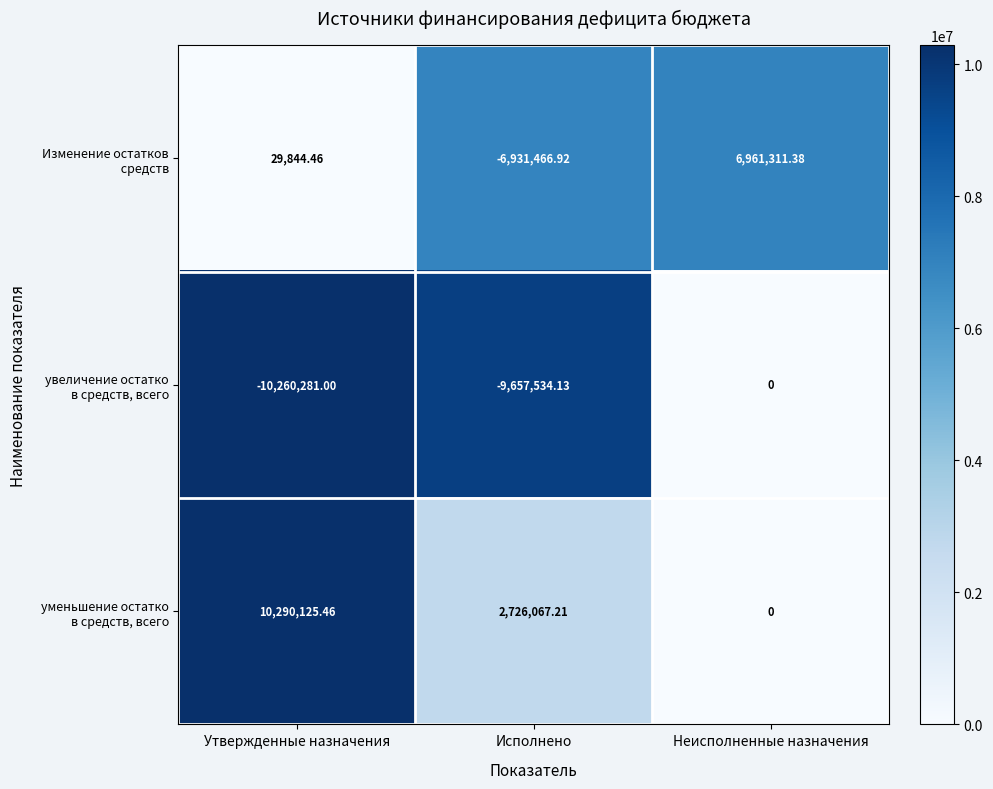

What is the maximum value shown in the chart?

10290125.5